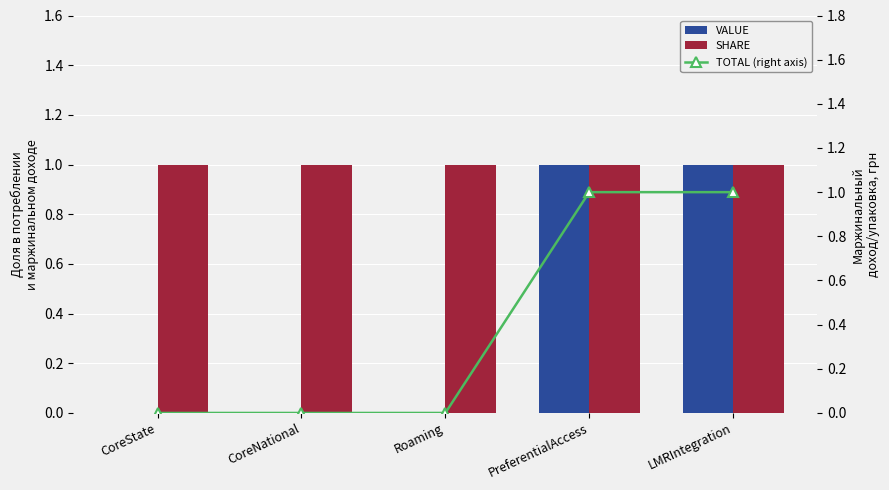

Are the bars grouped side by side (vs. stacked)?

Yes